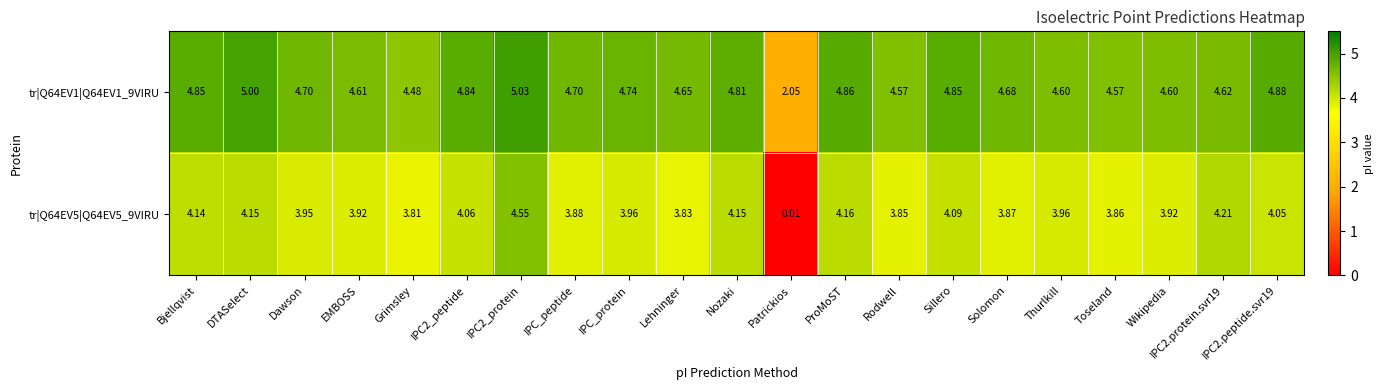

At which category does the chart reach its minimum across all series?

Patrickios